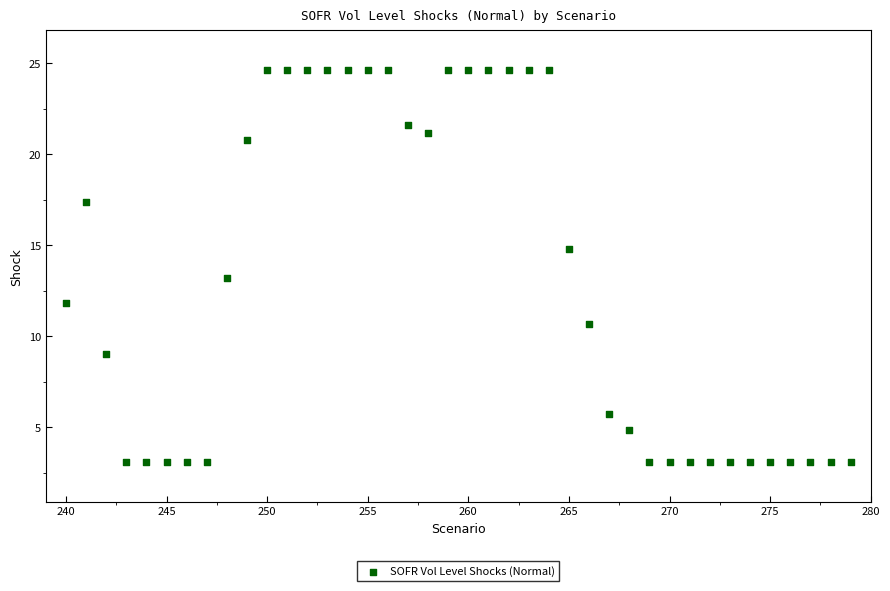

What is the range of X values (max minus min)?

39.0